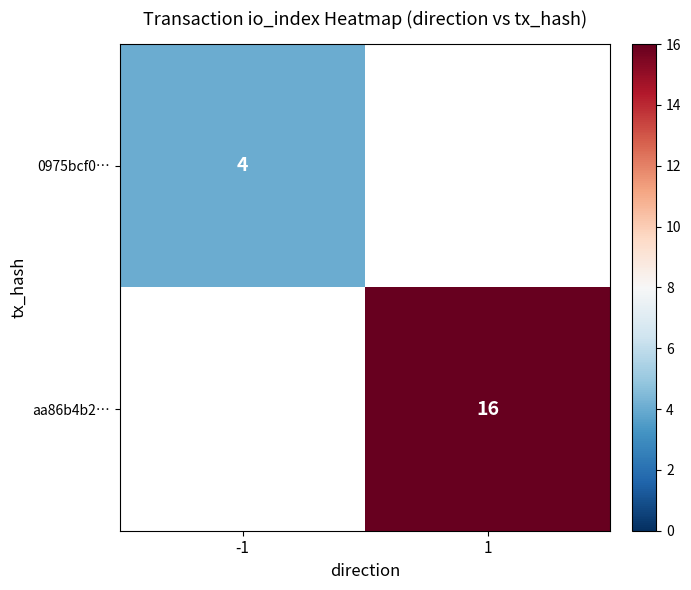

True or false: aa86b4b2… has a value of 16 at 1.

True